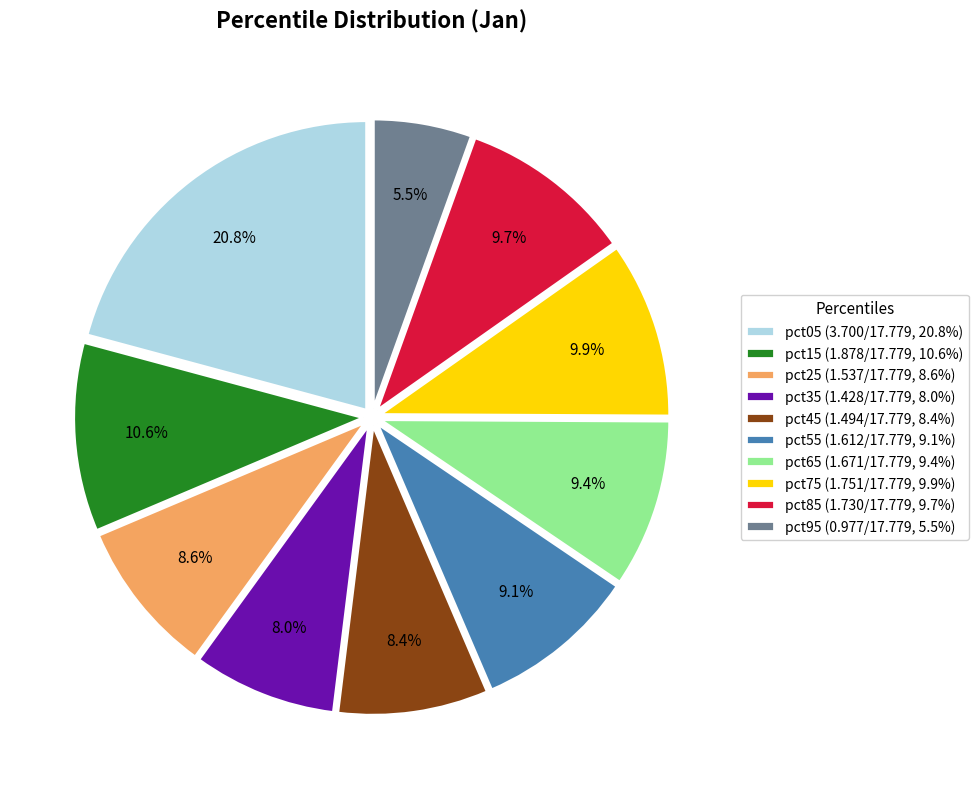

Is there a majority slice in this chart?

No